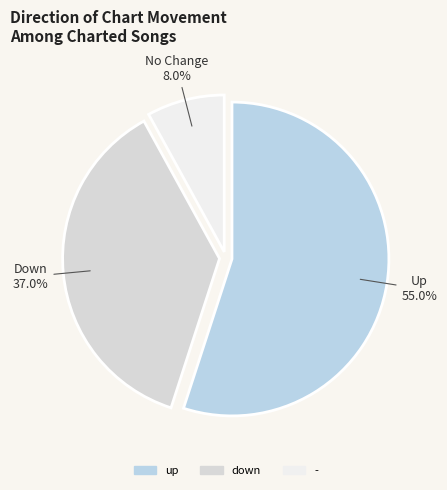

To the nearest percent, what is the average slice percentage?

33%